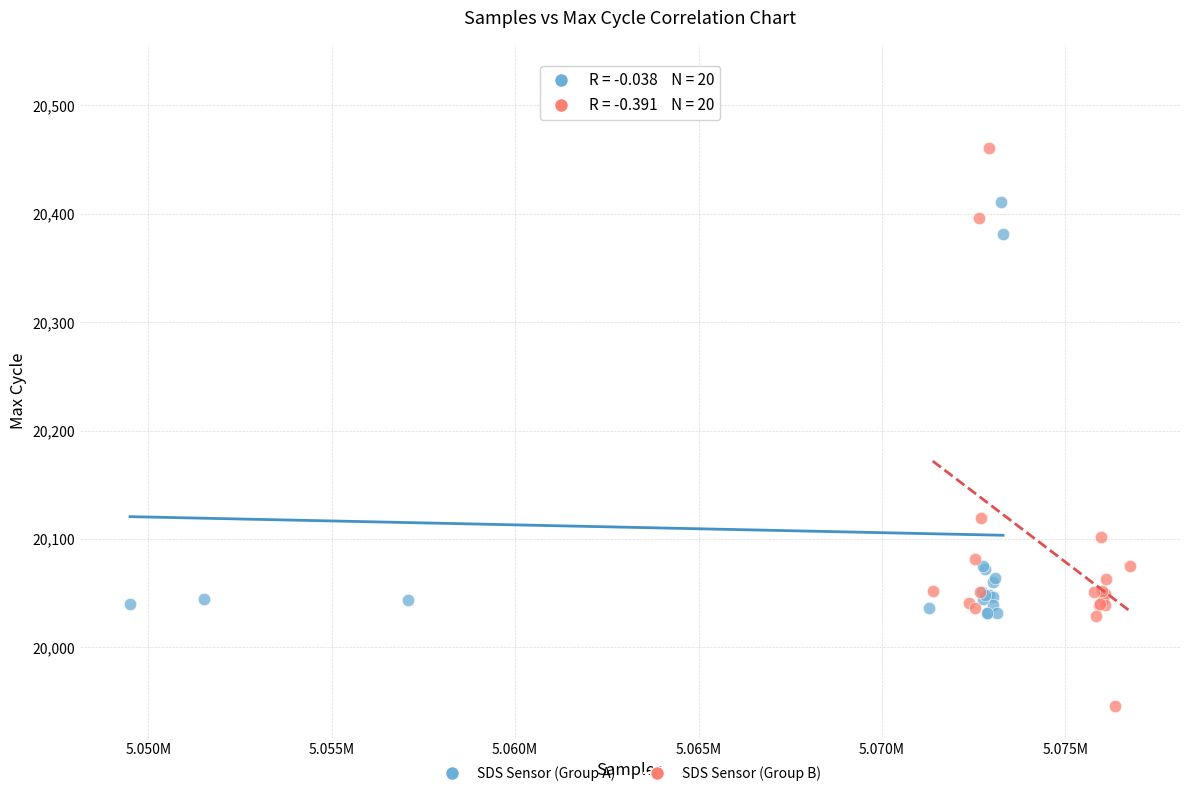

Which series contains the lowest Y value?

SDS Sensor (Group B)